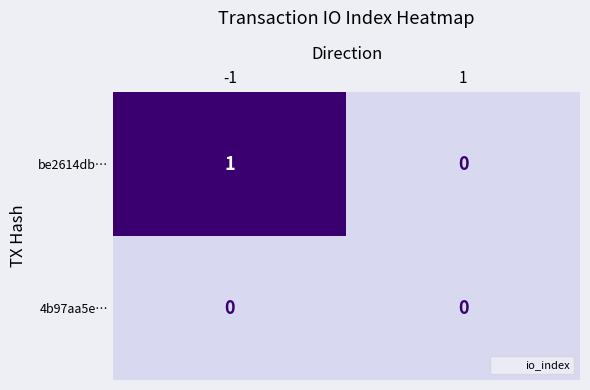

Reading left to right, transcribe all the data shown in this chart.

be2614db…: -1=1	1=0
4b97aa5e…: -1=0	1=0